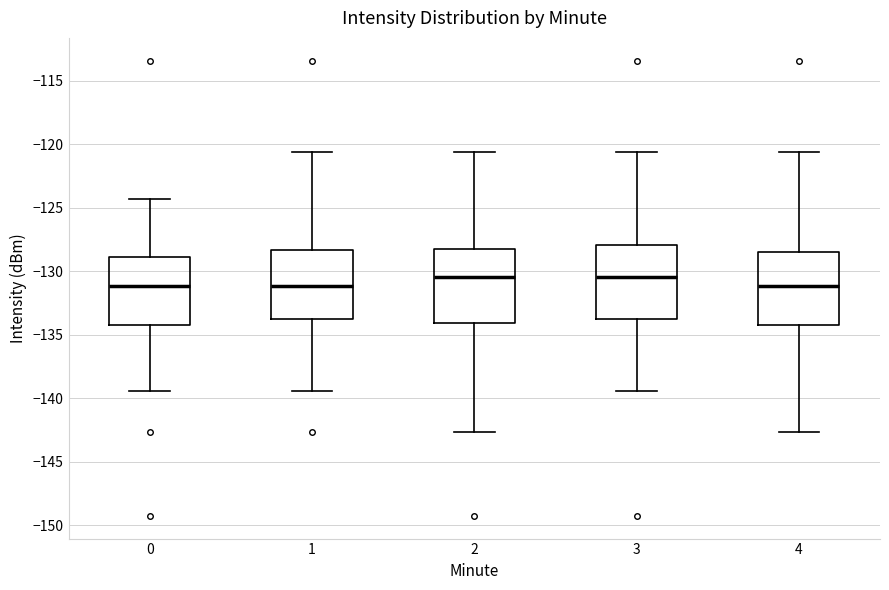

Where does the lower whisker of the box at x = 3 end on the y-axis? The values are not printed on the chart, so give them approximately, as read against the axis.

-139.5